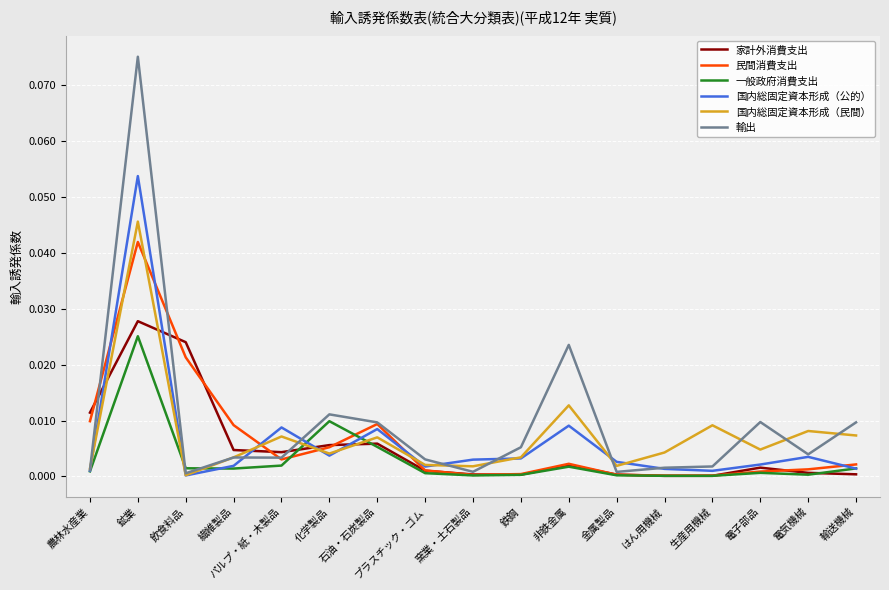

Which label corresponds to the largest value in the chart?

鉱業